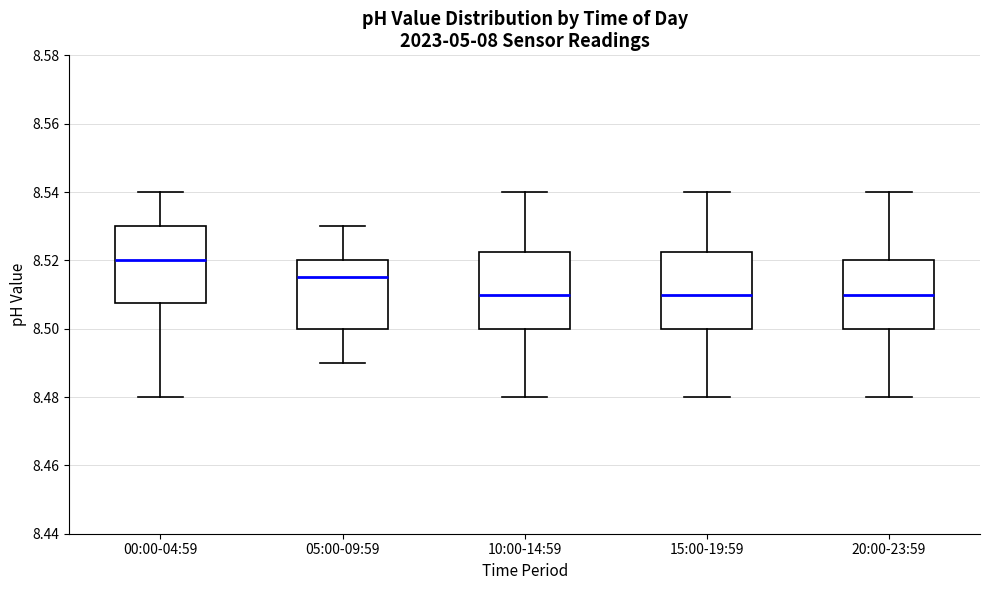

Which box has the highest median line?

00:00-04:59